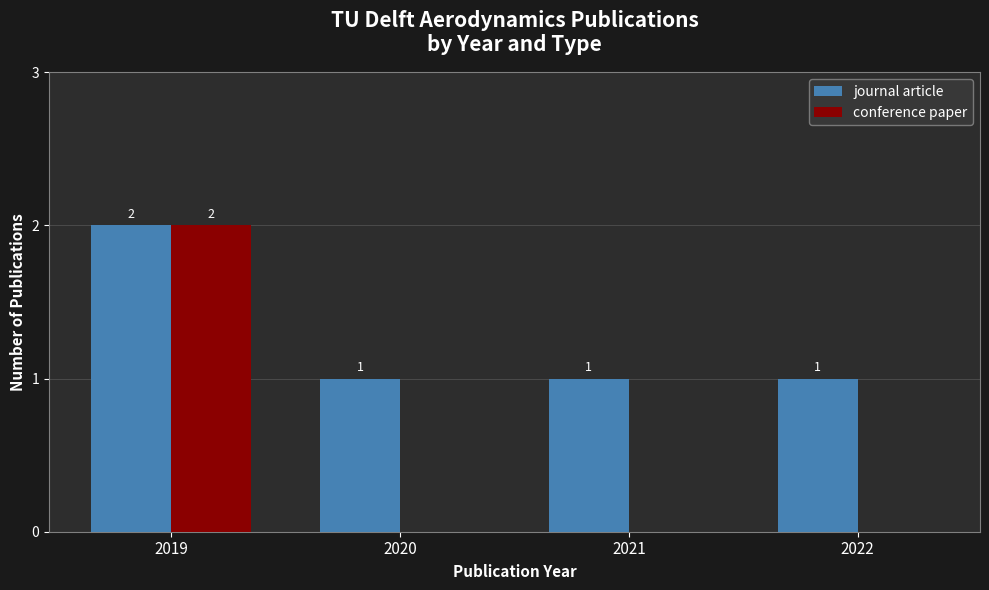

How many distinct data groups are displayed?

2